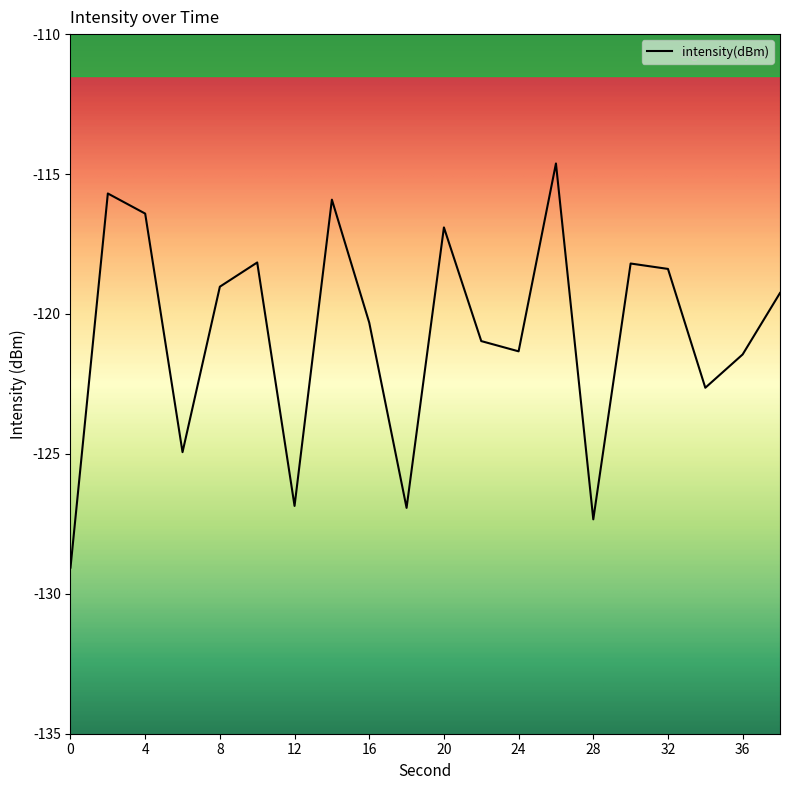

What is the maximum value shown in the chart?

-114.6